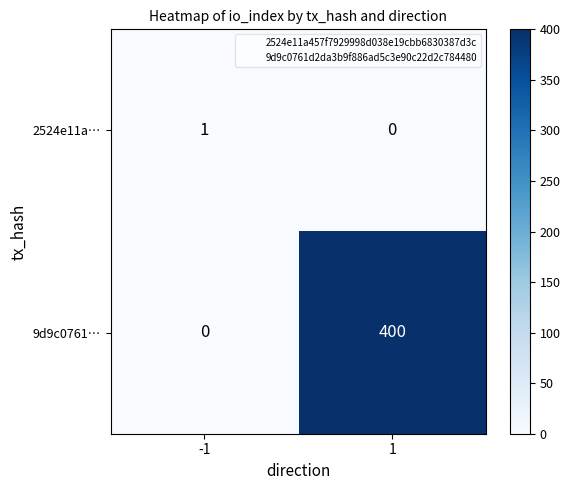

What is the total value across all series at -1?

1